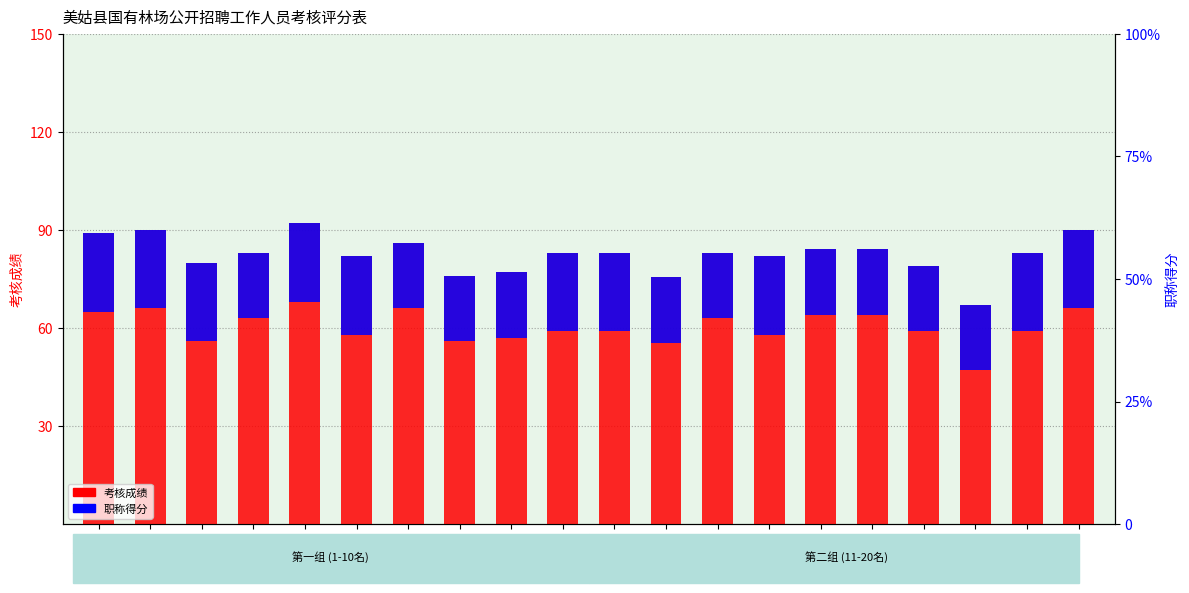

Does the chart contain any negative values?

No